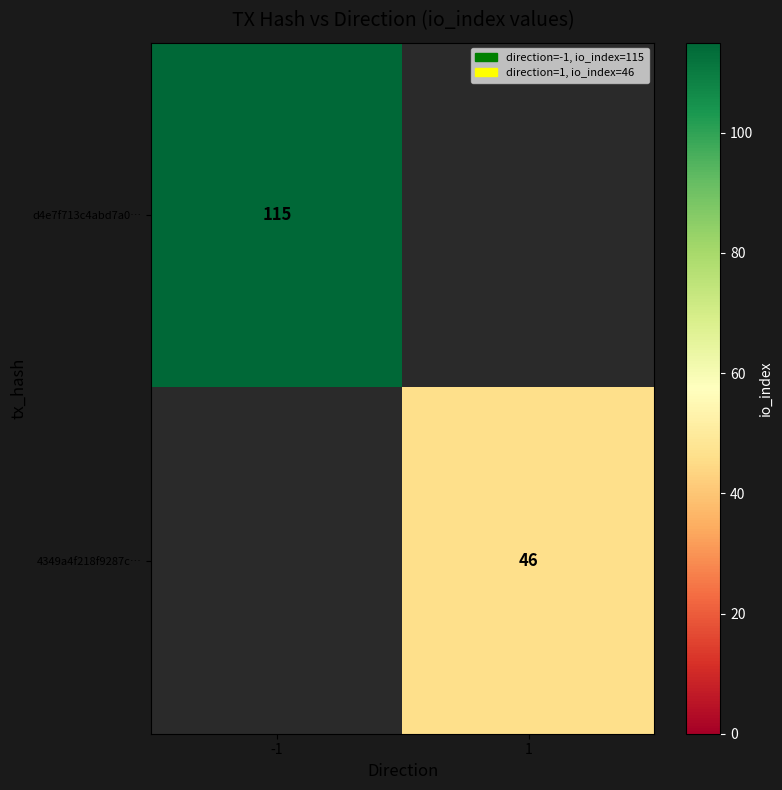

Between 1 and -1, which is larger?

-1